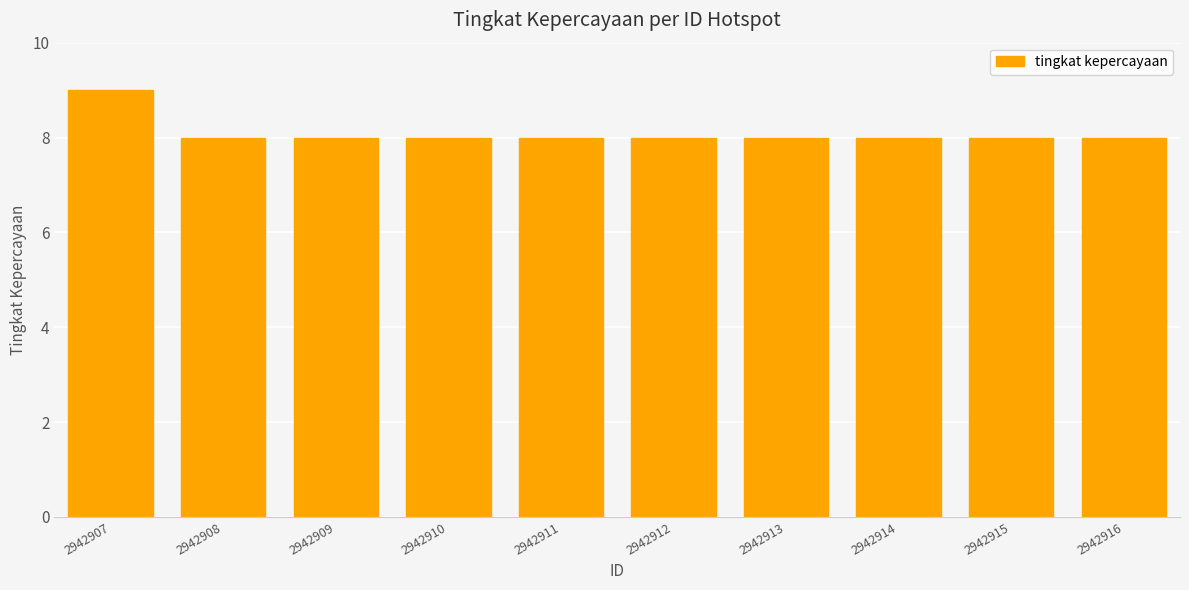

What is the difference between the values at 2942907 and 2942915?

1